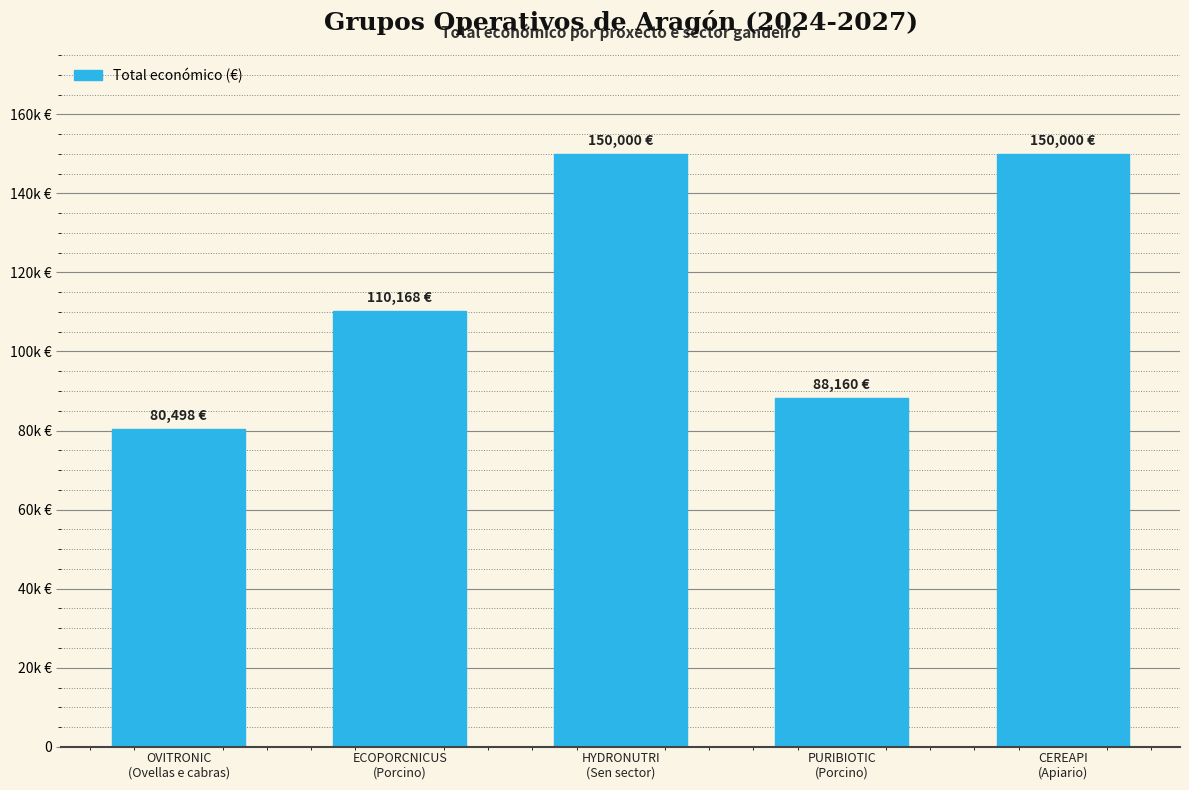

Does the chart contain any negative values?

No